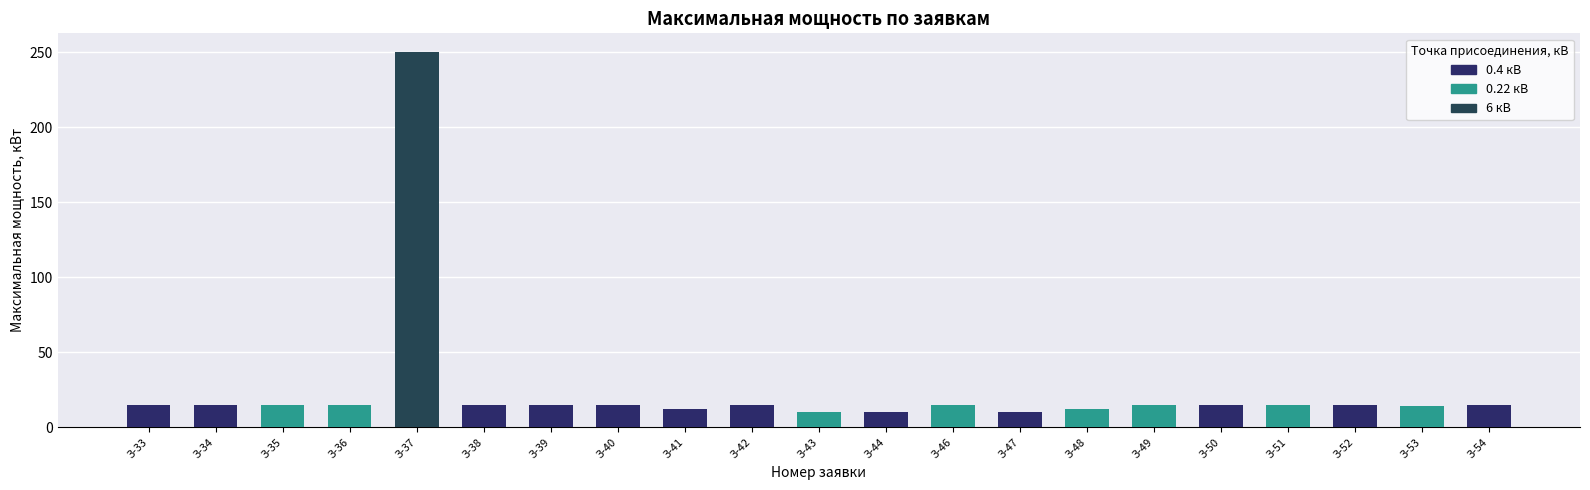

Approximately how many times larger is the value at З-35 compared to З-34?

1.0